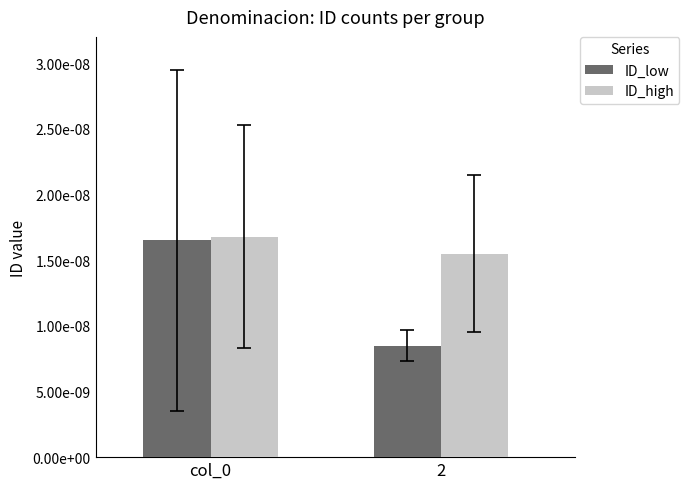

What are all the series names shown in the legend?

ID_low, ID_high